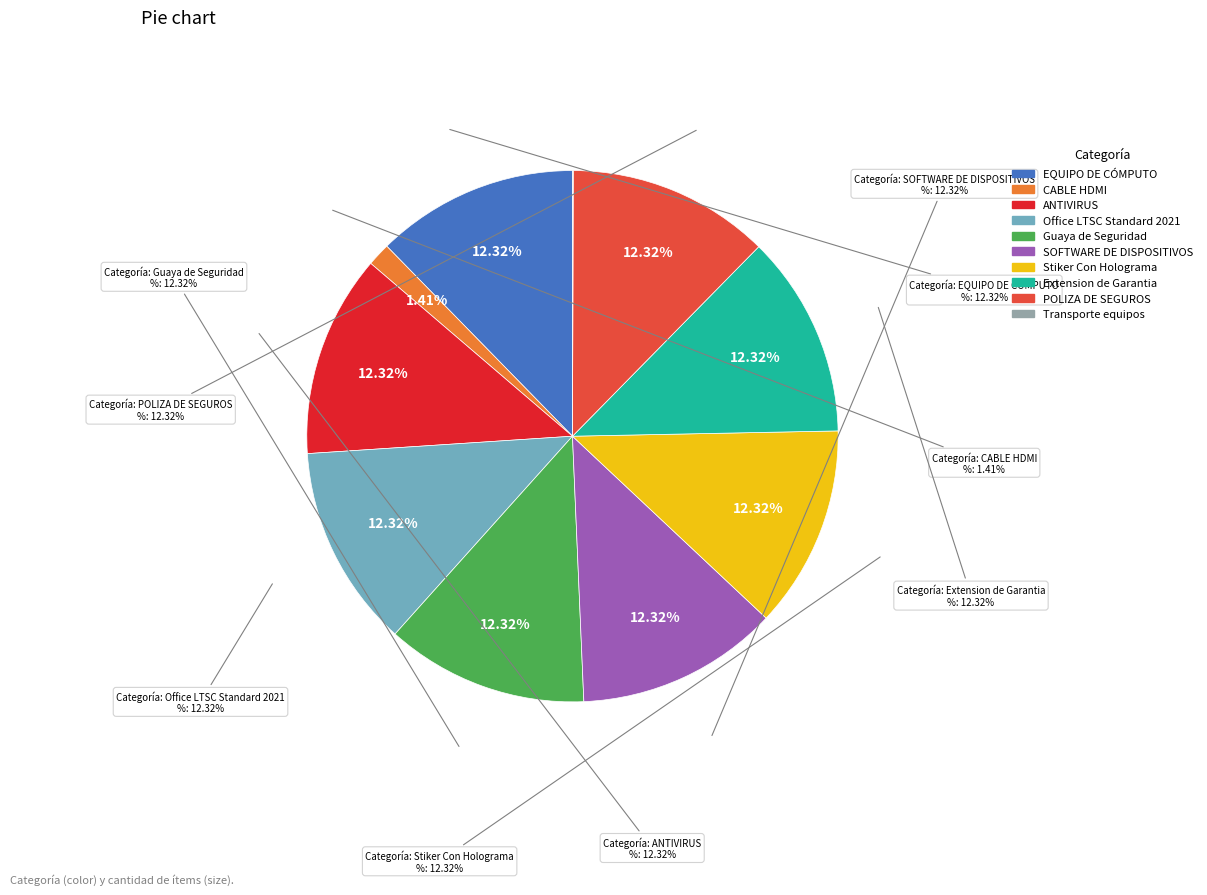

Which slice is the largest?

EQUIPO DE CÓMPUTO